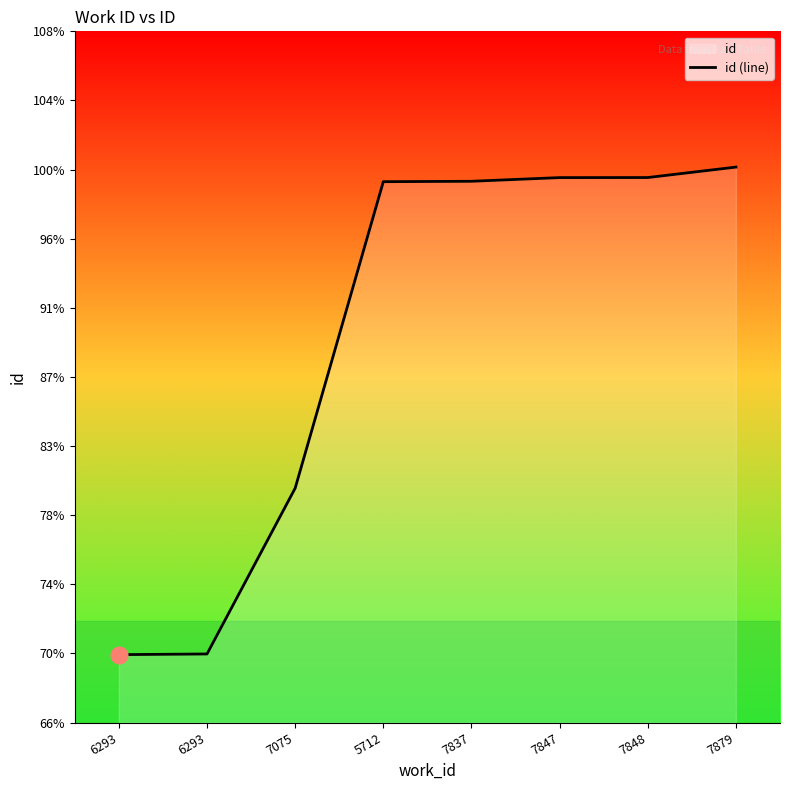

At which category does the chart reach its peak across all series?

7879